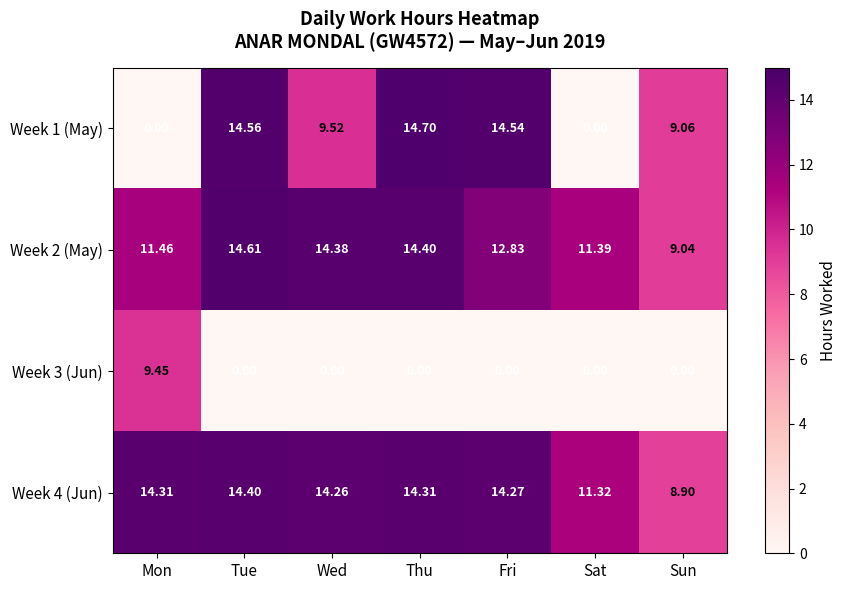

At which label does Week 1 (May) first exceed 9?

Tue